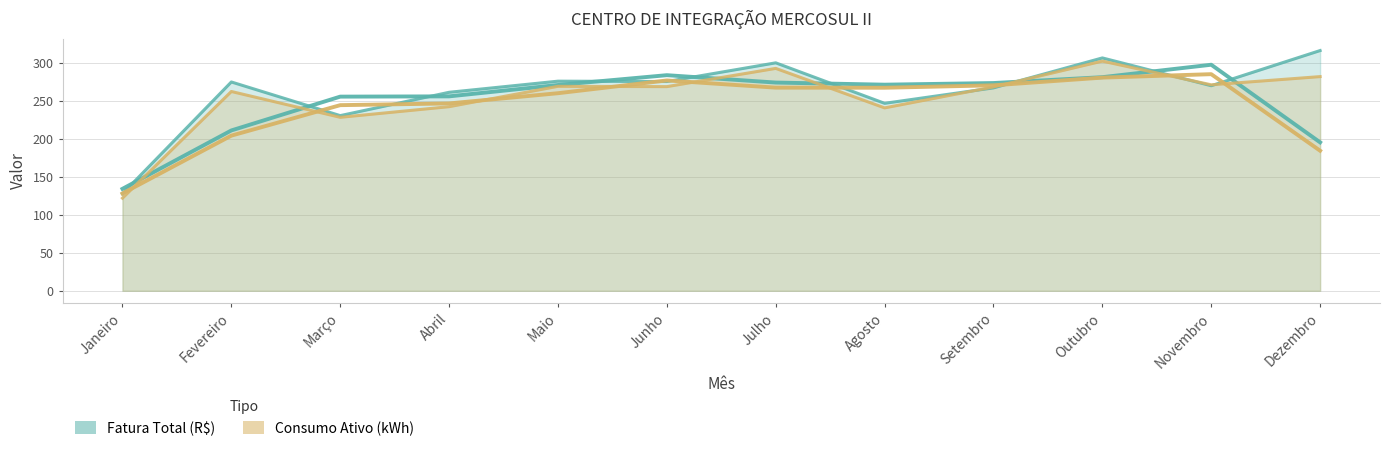

After their last crossing, which series has the higher values: Consumo Ativo (kWh) or Fatura Total (R$)?

Fatura Total (R$)